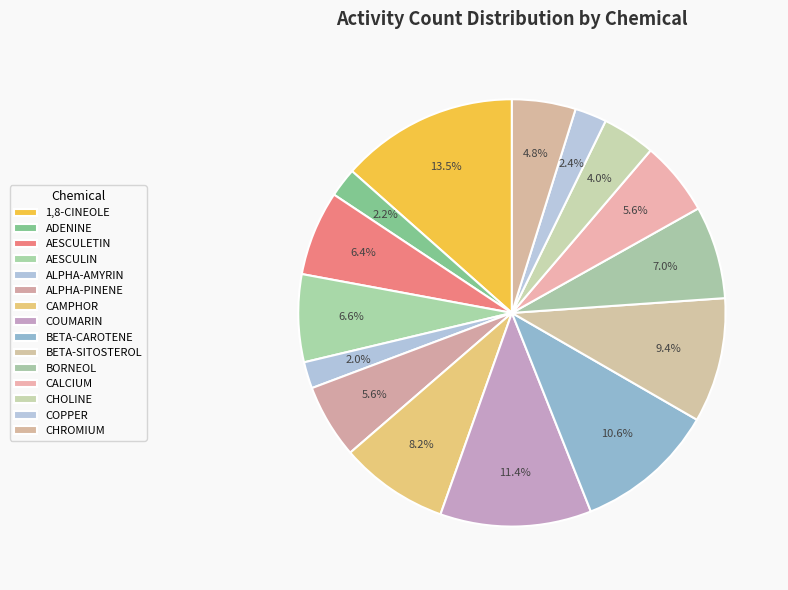

What is the change in value from BETA-CAROTENE to CHROMIUM?

-29